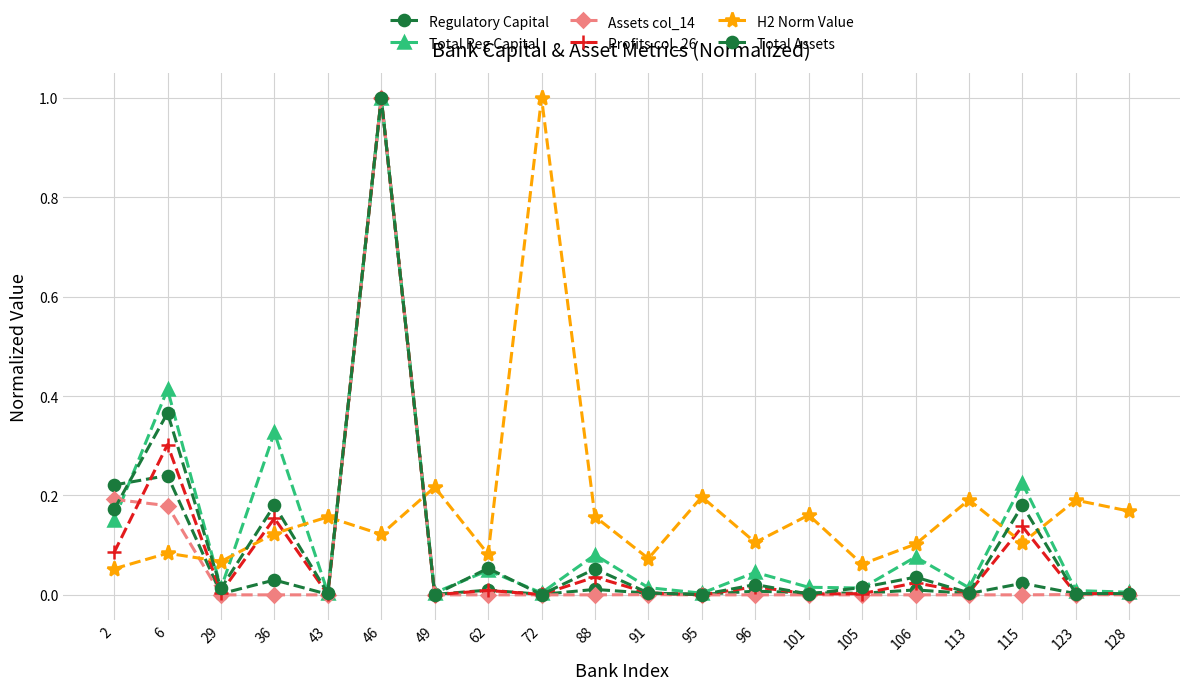

Which category has the highest value across all series?

46